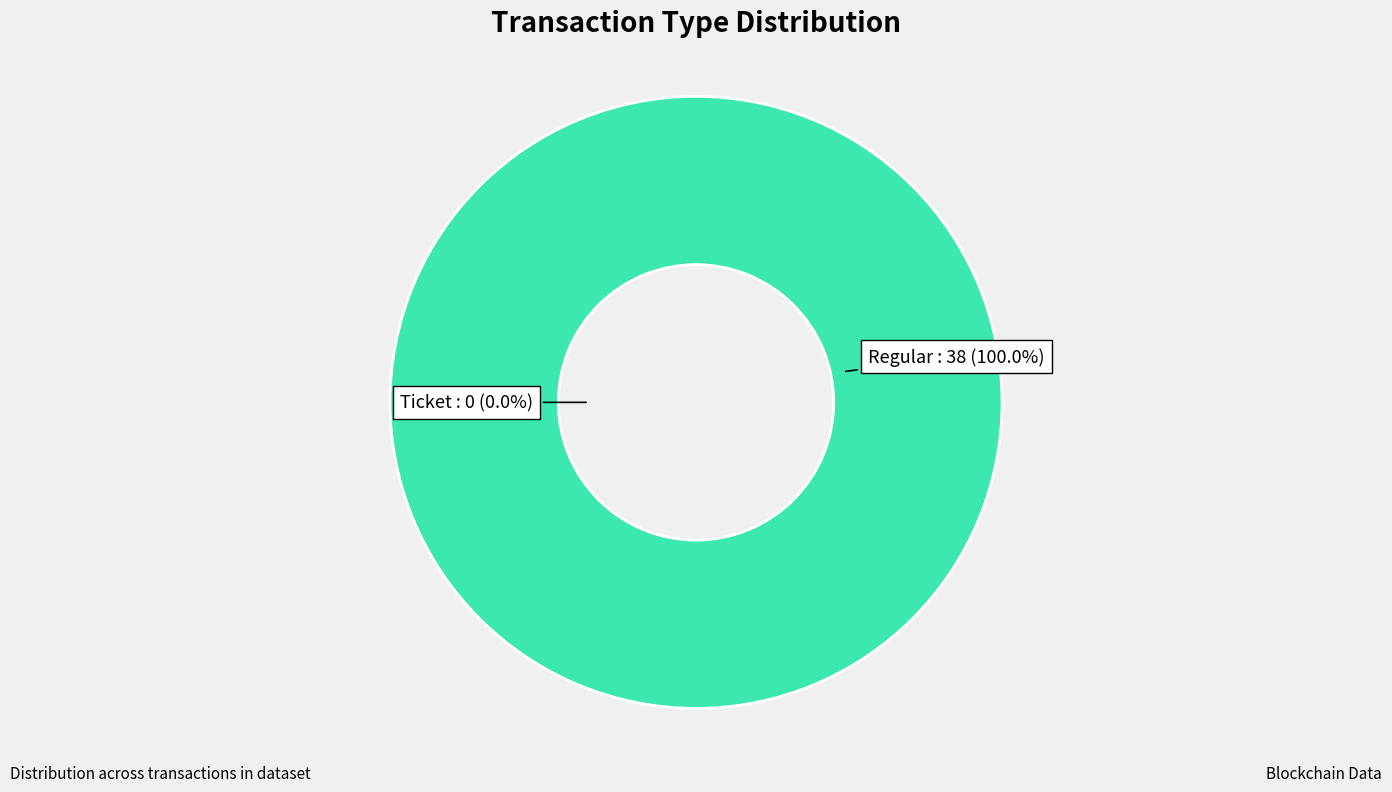

What is the largest slice in the pie chart?

Regular